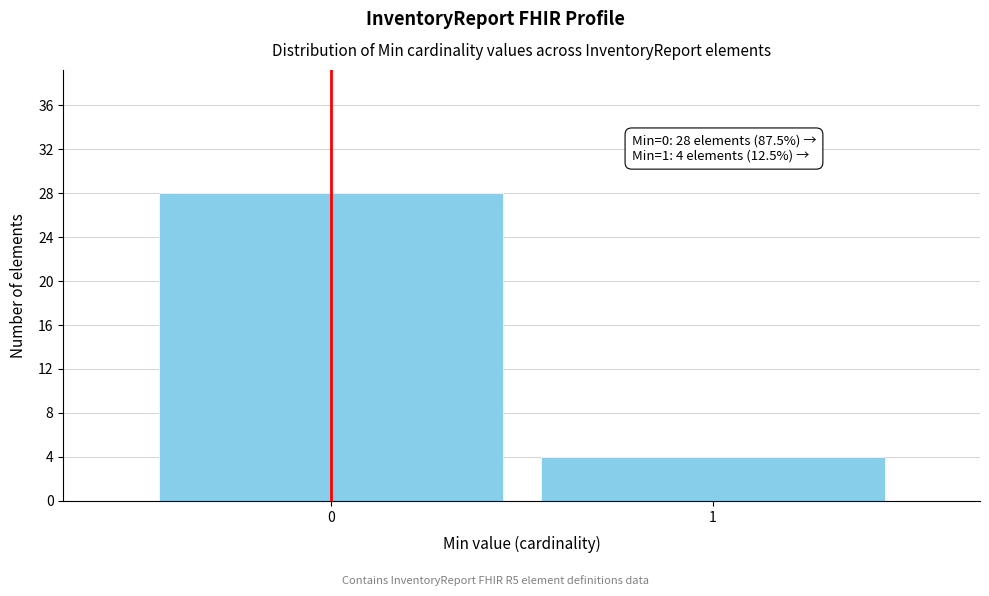

Reading right to left, extract all data points from this chart.

4	28